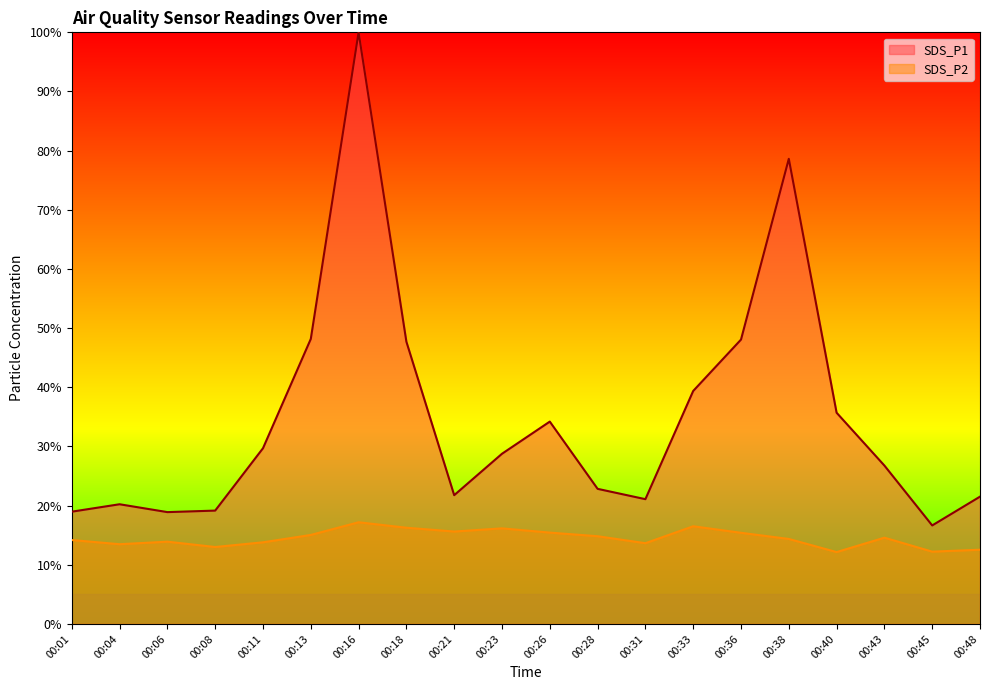

How many interior local valleys does the SDS_P1 series have?

4